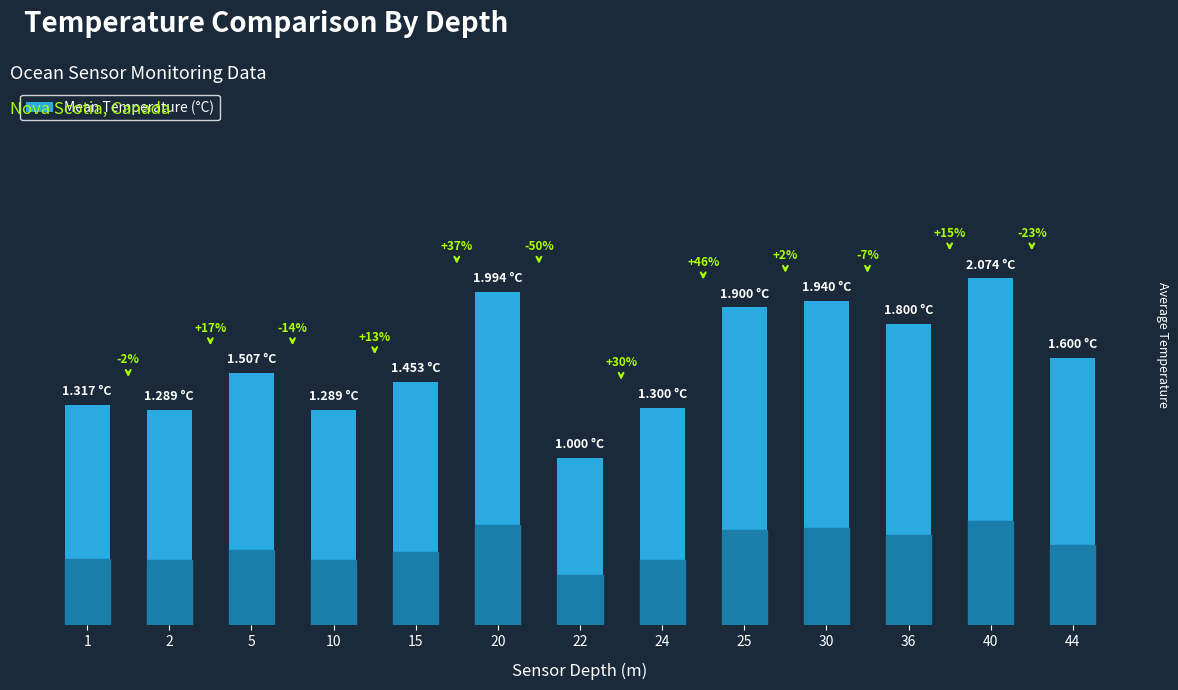

List the labels in order of value, smallest first.

22, 2, 10, 24, 1, 15, 5, 44, 36, 25, 30, 20, 40